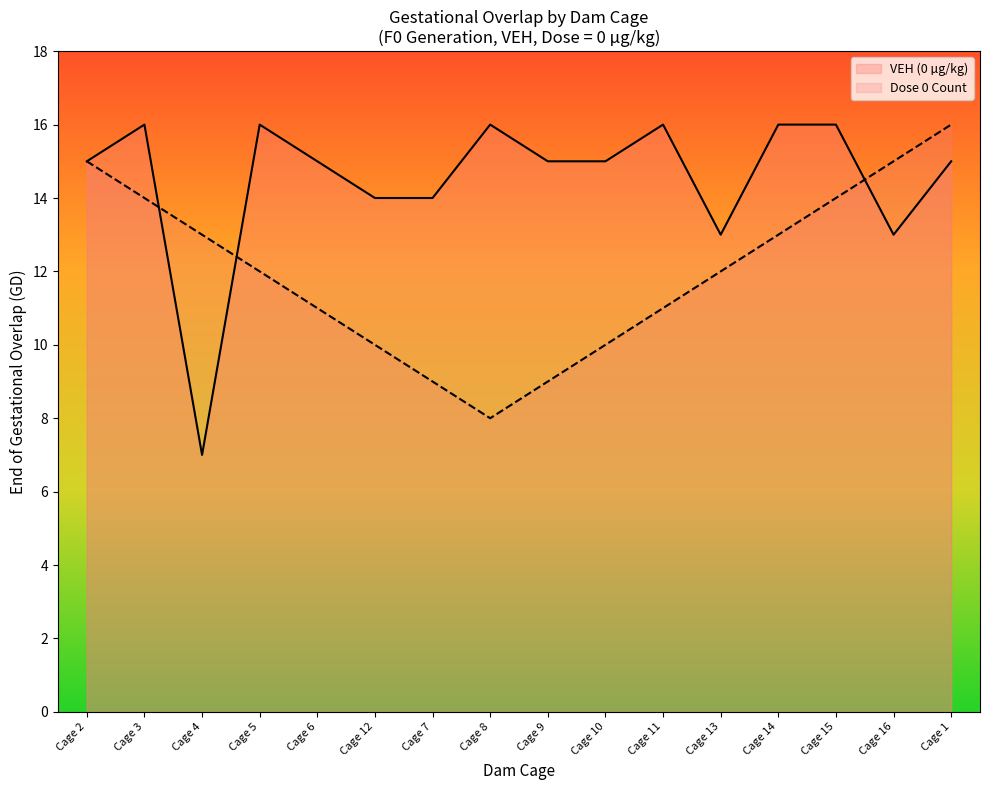

Where is the first local minimum for VEH (0)?

Cage 4